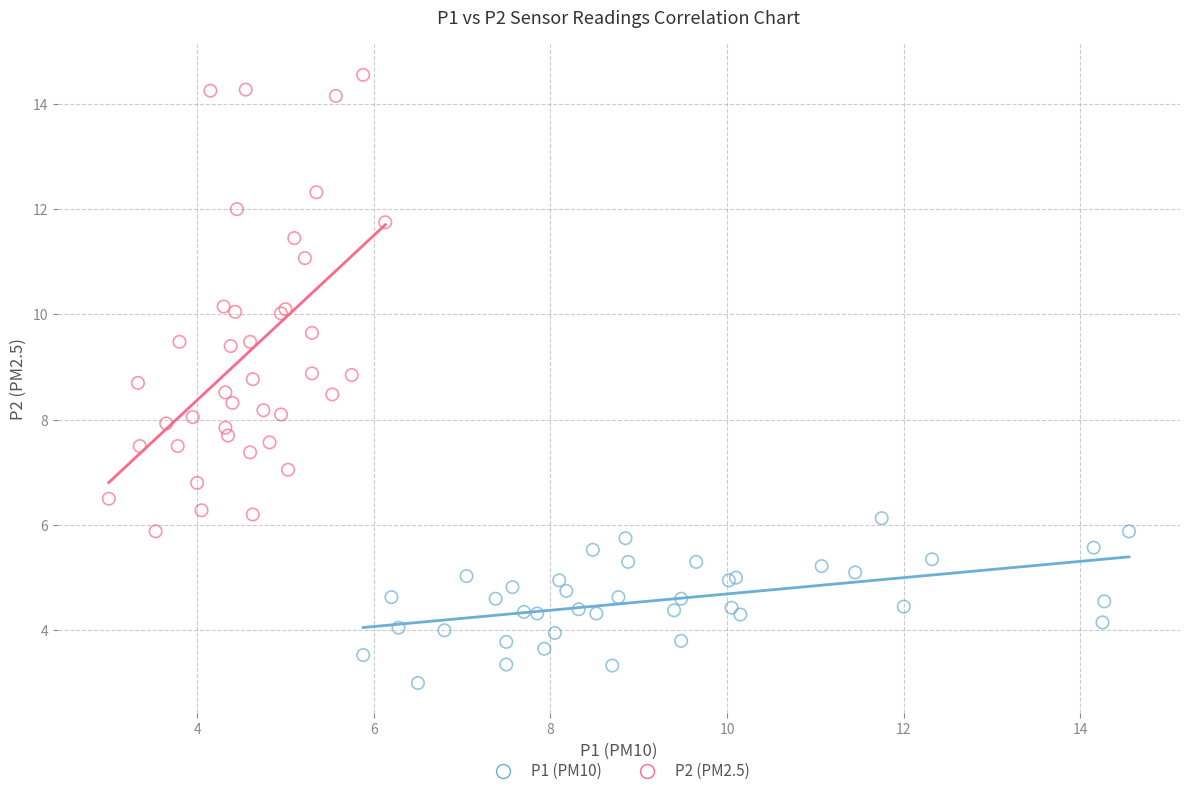

Which series reaches the maximum Y coordinate?

P2 (PM2.5)